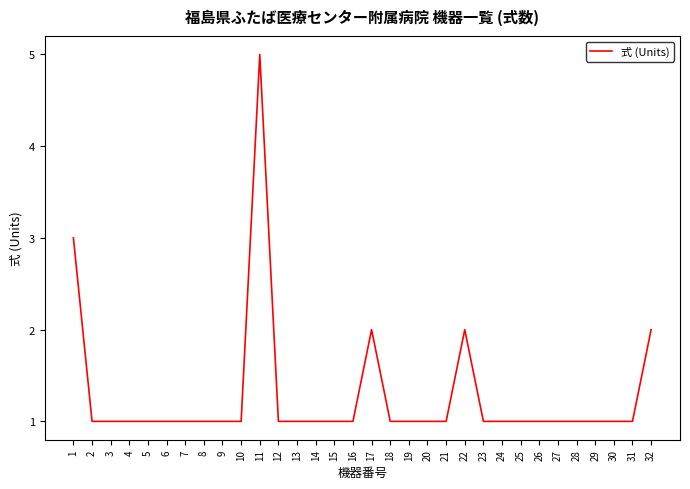

The value at 20 is 1. True or false?

True